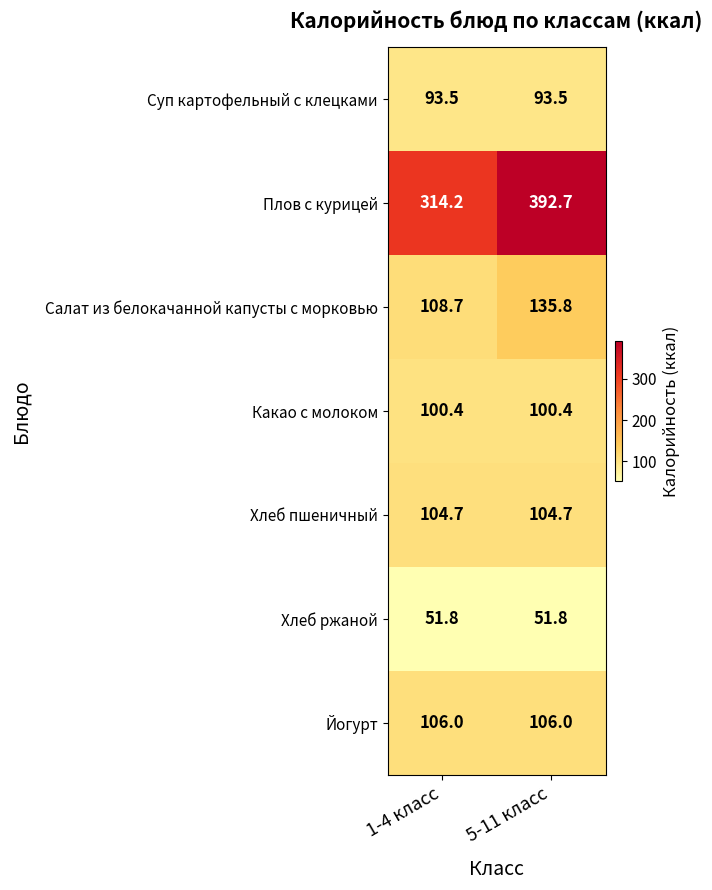

The Суп картофельный с клецками series shows 93.5 at 1-4 класс. True or false?

True